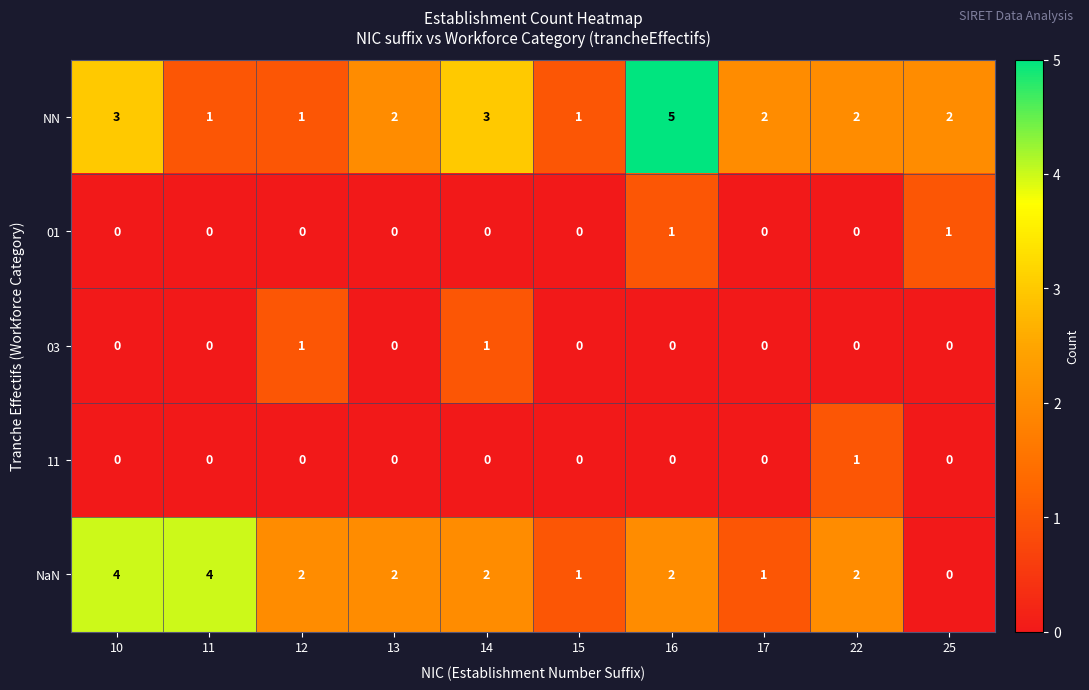

What is the total value across all series at 25?

3